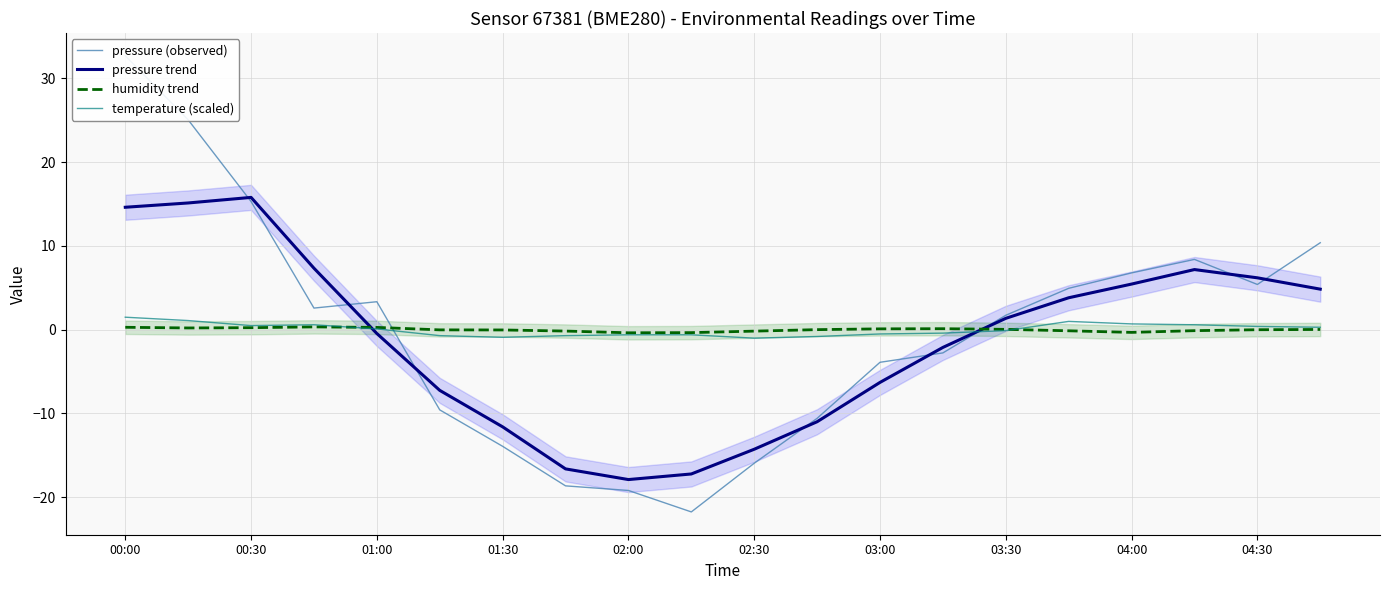

What is the highest value of the pressure trend series?

15.8